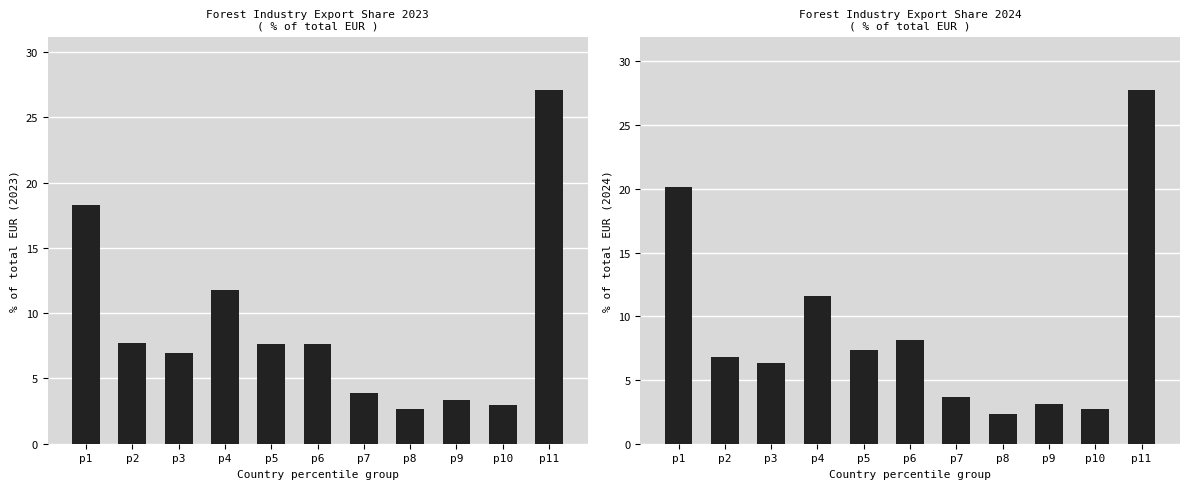

Where is % EUR 2024 nearest to the value 15?

p4